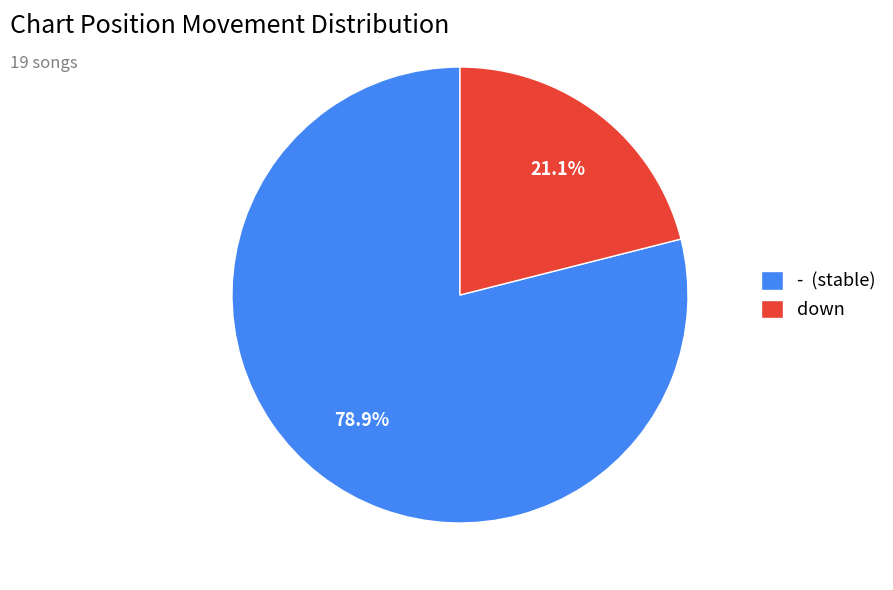

What is the ratio of the value at down to the value at -?

0.3